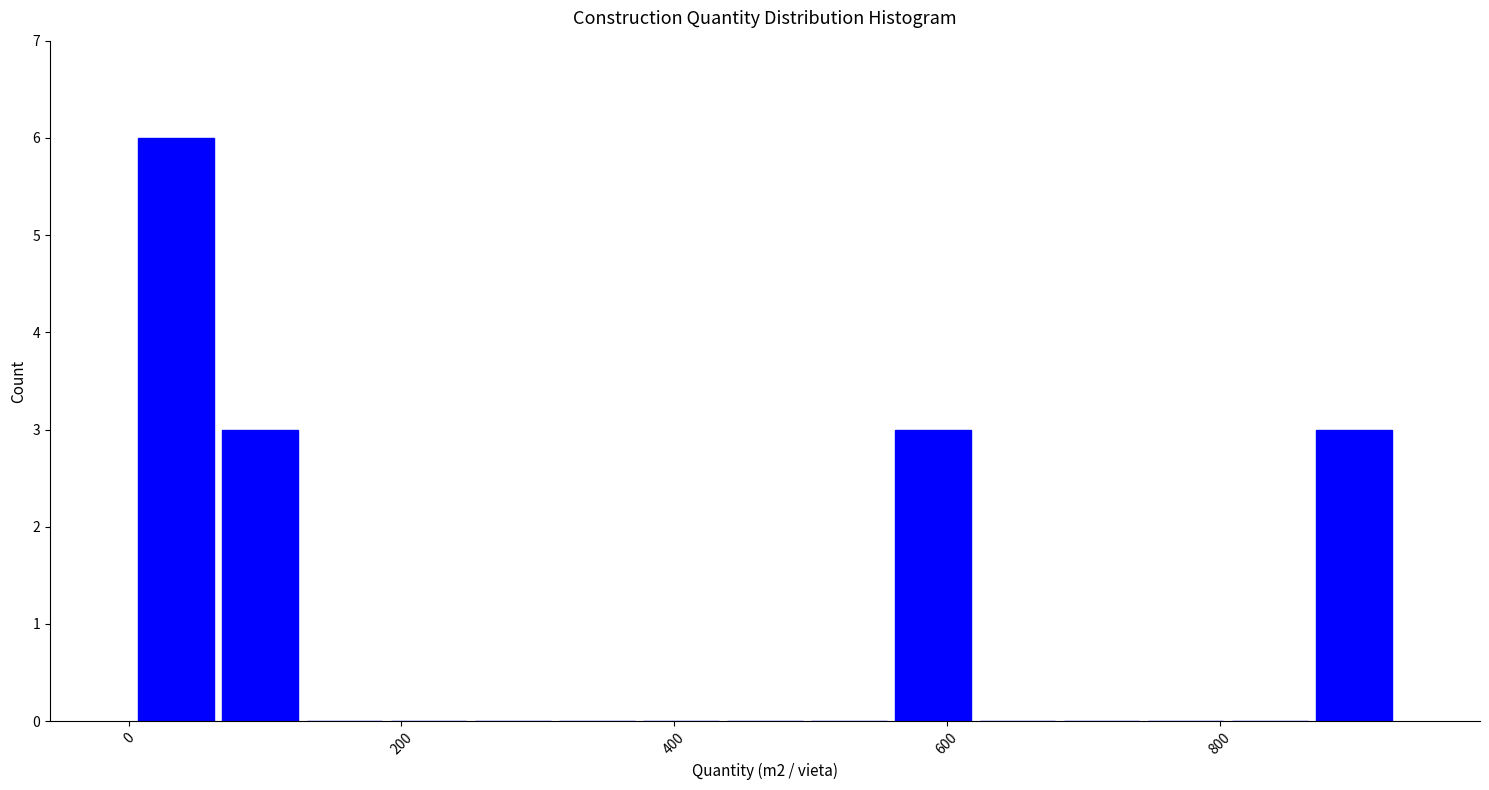

Read against the x-axis, roughly where is the centre of the tallest bar?

40